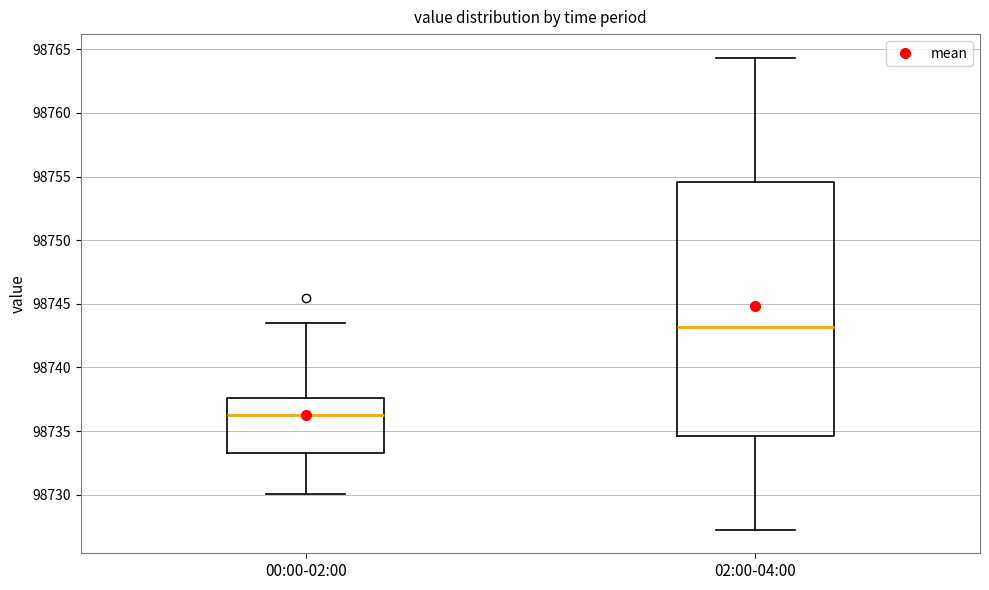

Where does the median line of the box for 02:00-04:00 sit on the y-axis? The values are not printed on the chart, so give them approximately, as read against the axis.

98743.0